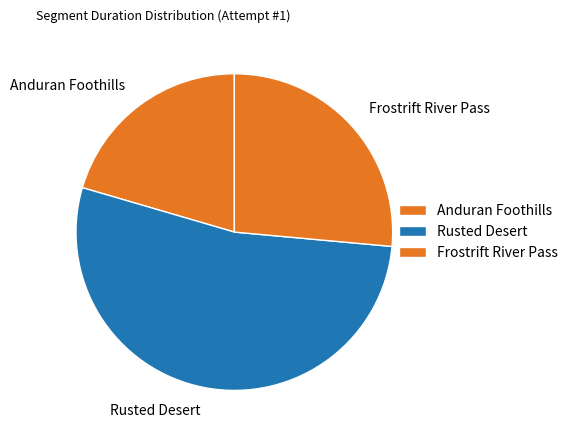

True or false: Anduran Foothills accounts for 20% of the total.

True